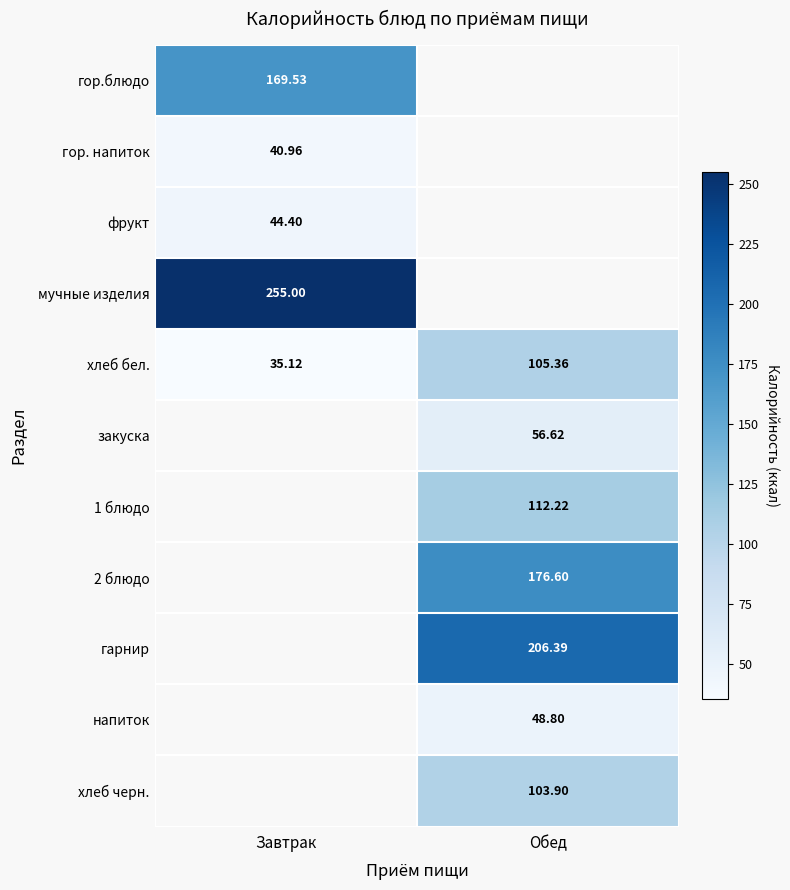

How many data points in хлеб бел. are less than 105?

1